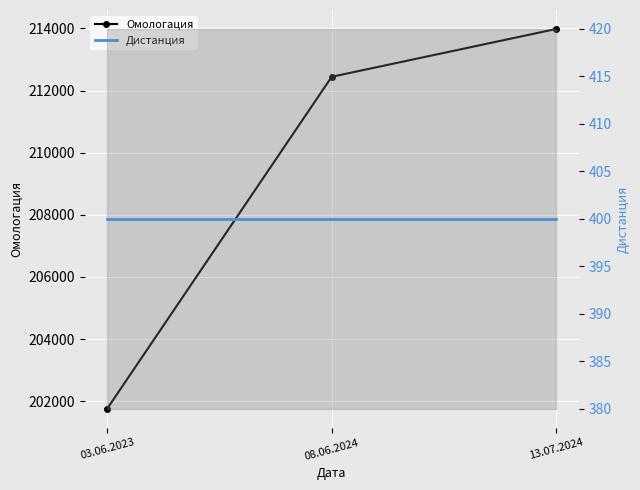

What is the difference between the maximum and minimum values in the Омологация series?

12223